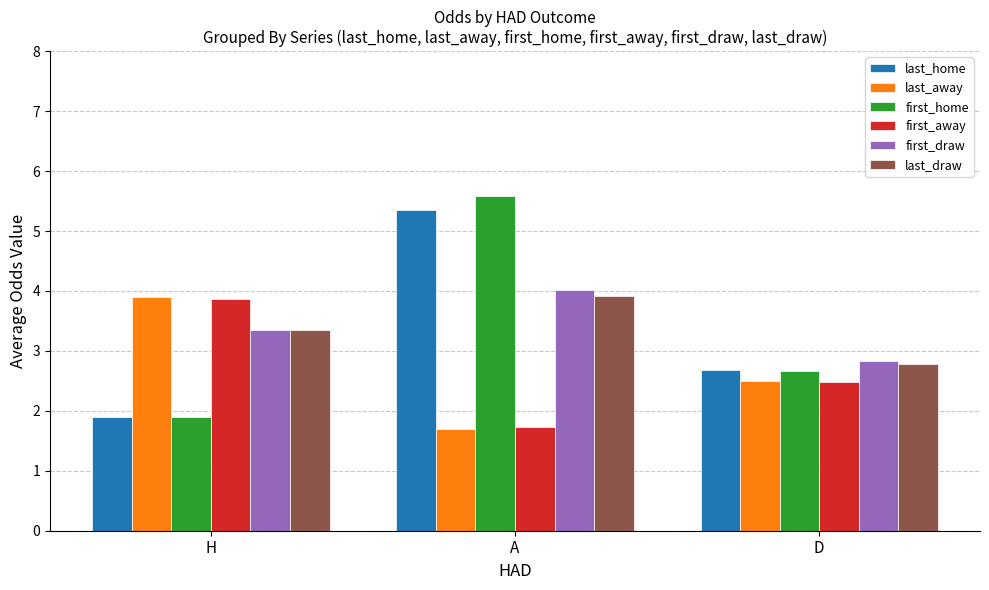

At which label is first_draw closest to 3?

D